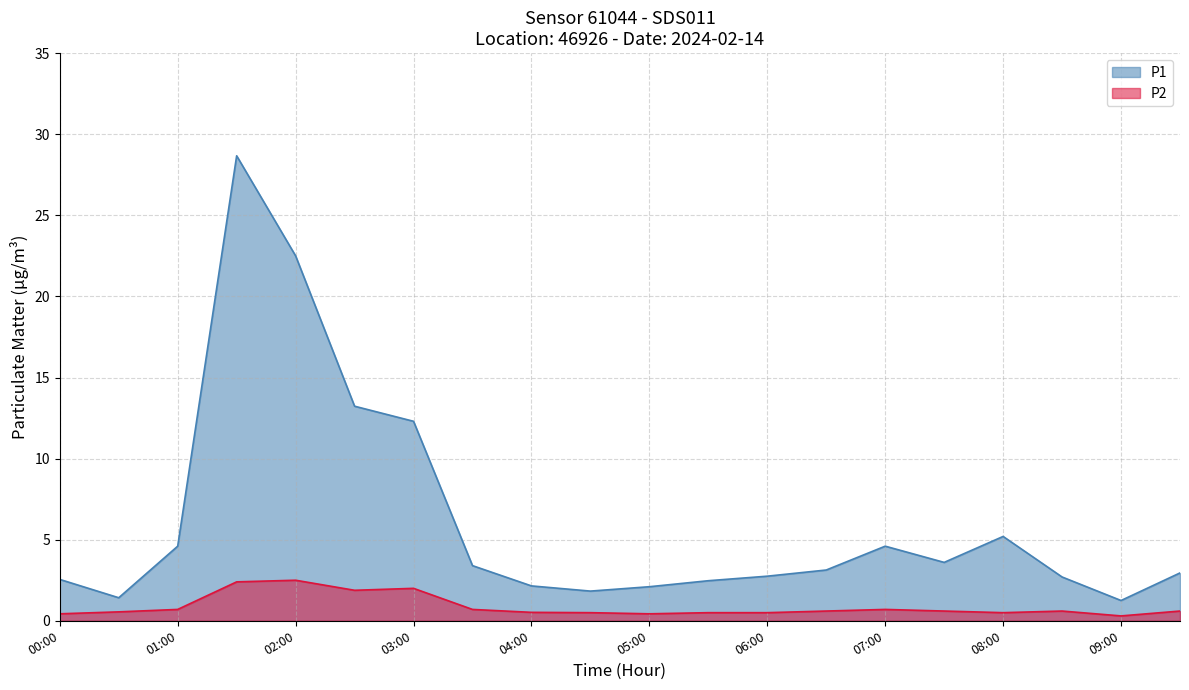

What are all the series names shown in the legend?

P1, P2